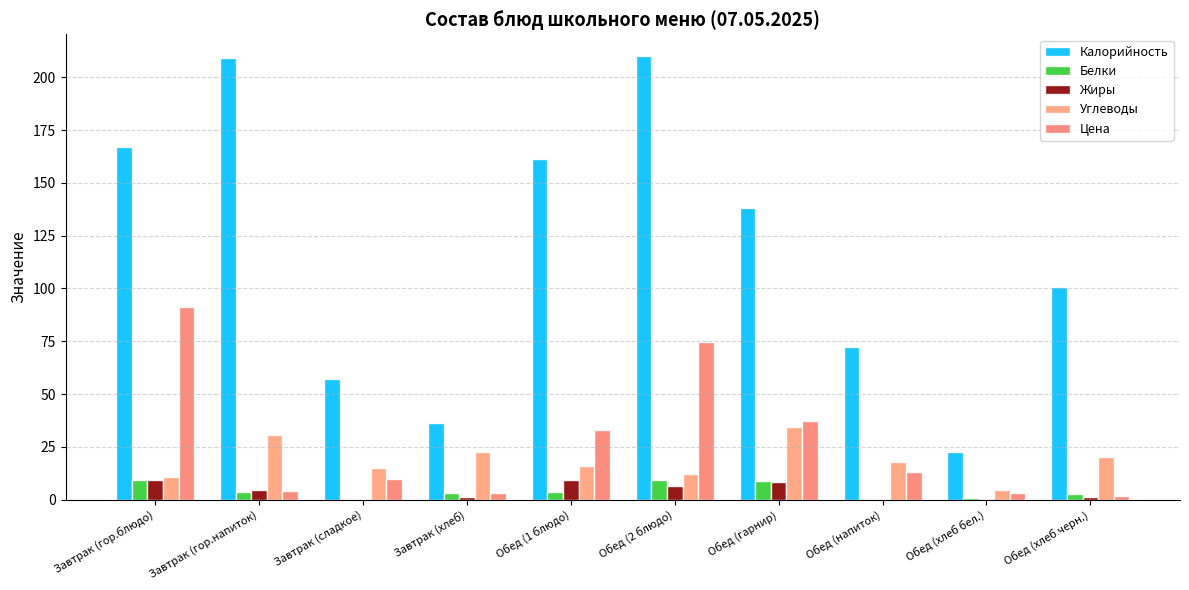

The Белки series shows 0.9 at Обед (хлеб бел.). True or false?

True